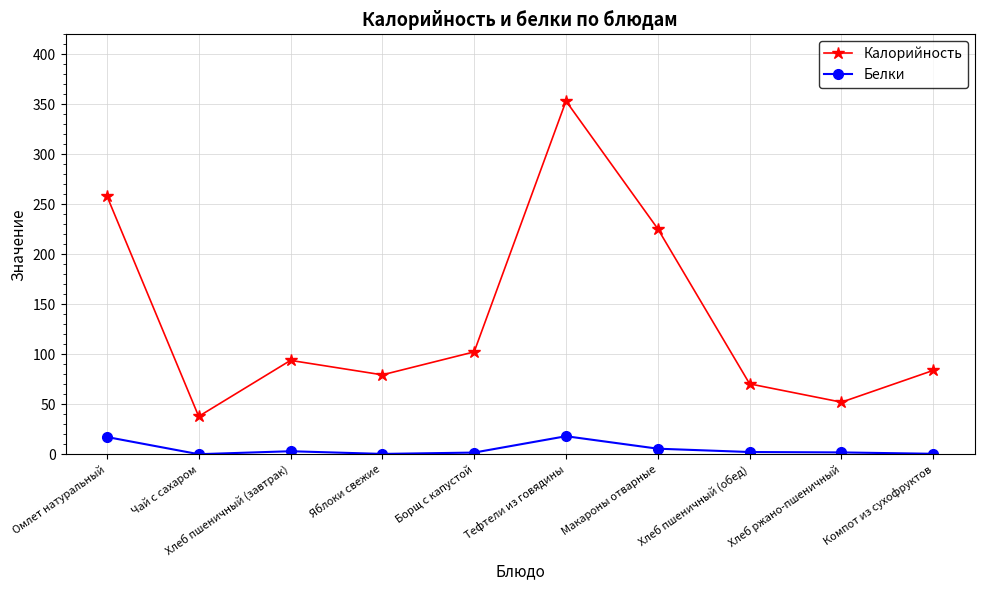

Rank the series by their average value, from lowest to highest.

Белки, Калорийность